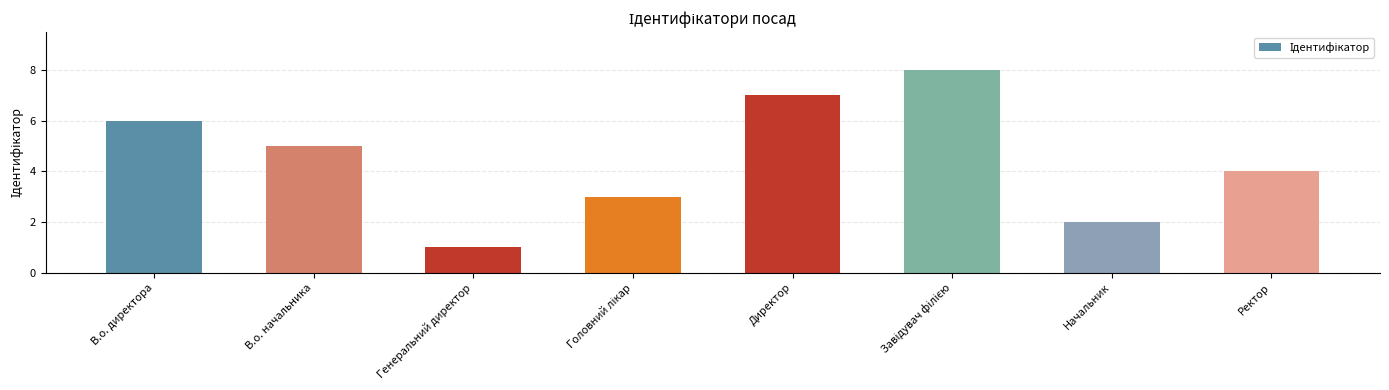

True or false: the data shows 7 at Директор.

True